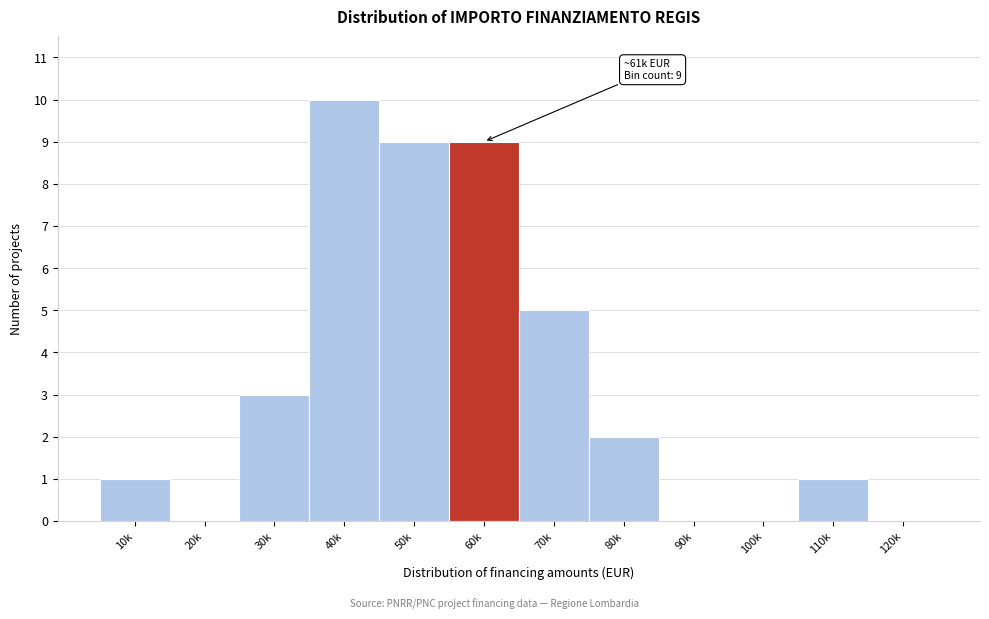

Reading left to right, what are all the values shown in this chart?

10k=1	20k=0	30k=3	40k=10	50k=9	60k=9	70k=5	80k=2	90k=0	100k=0	110k=1	120k=0